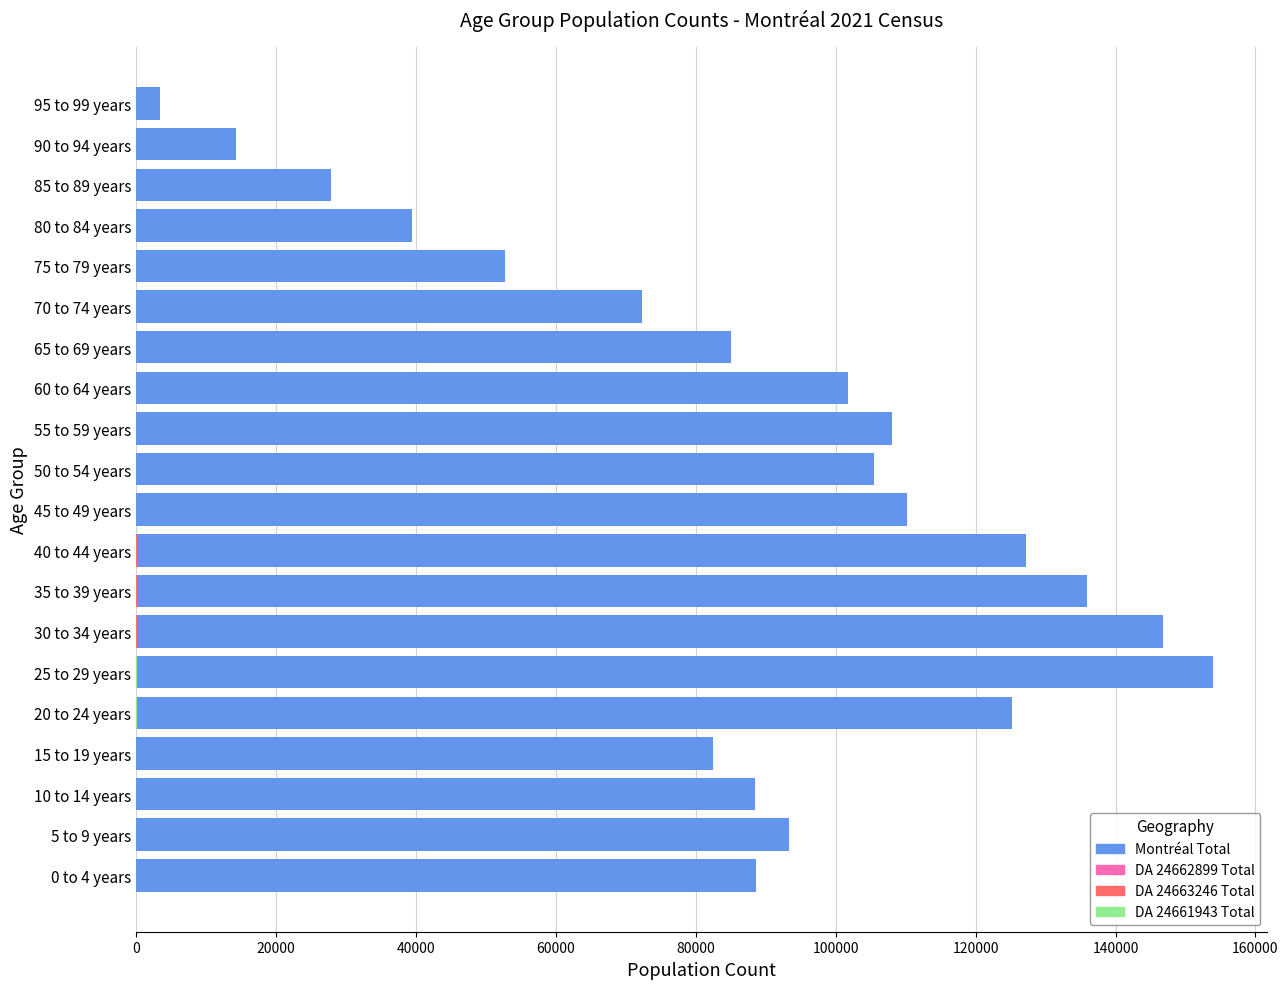

How many distinct data groups are displayed?

4